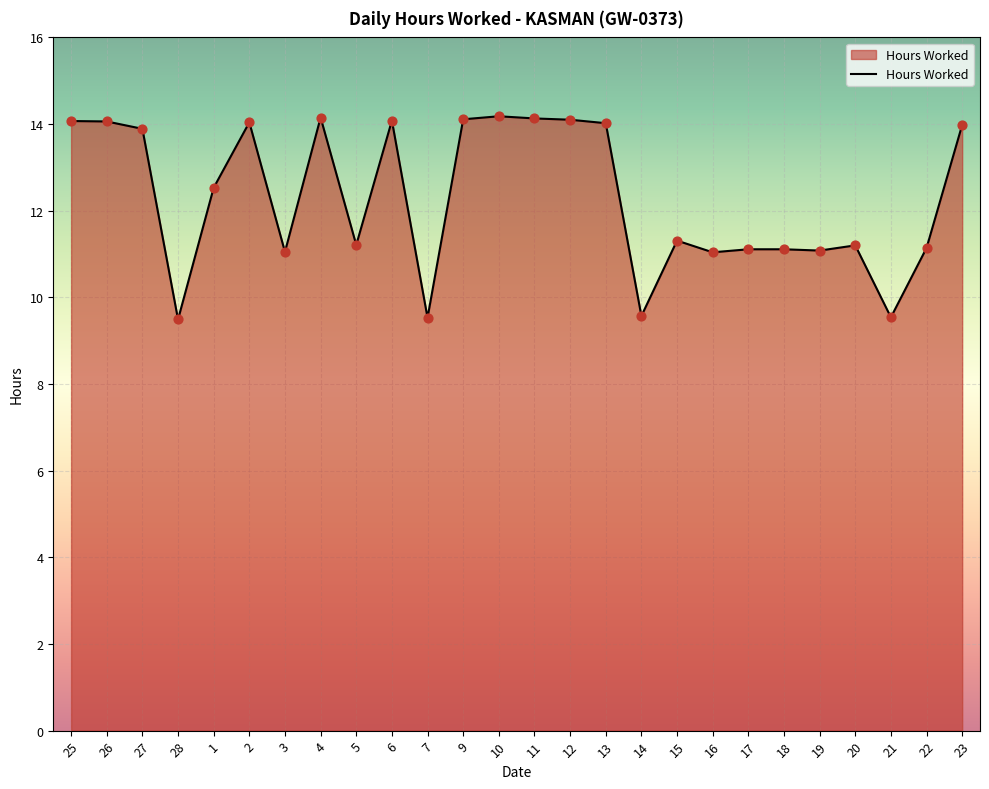

What is the change in value from 28 to 14?

+0.1